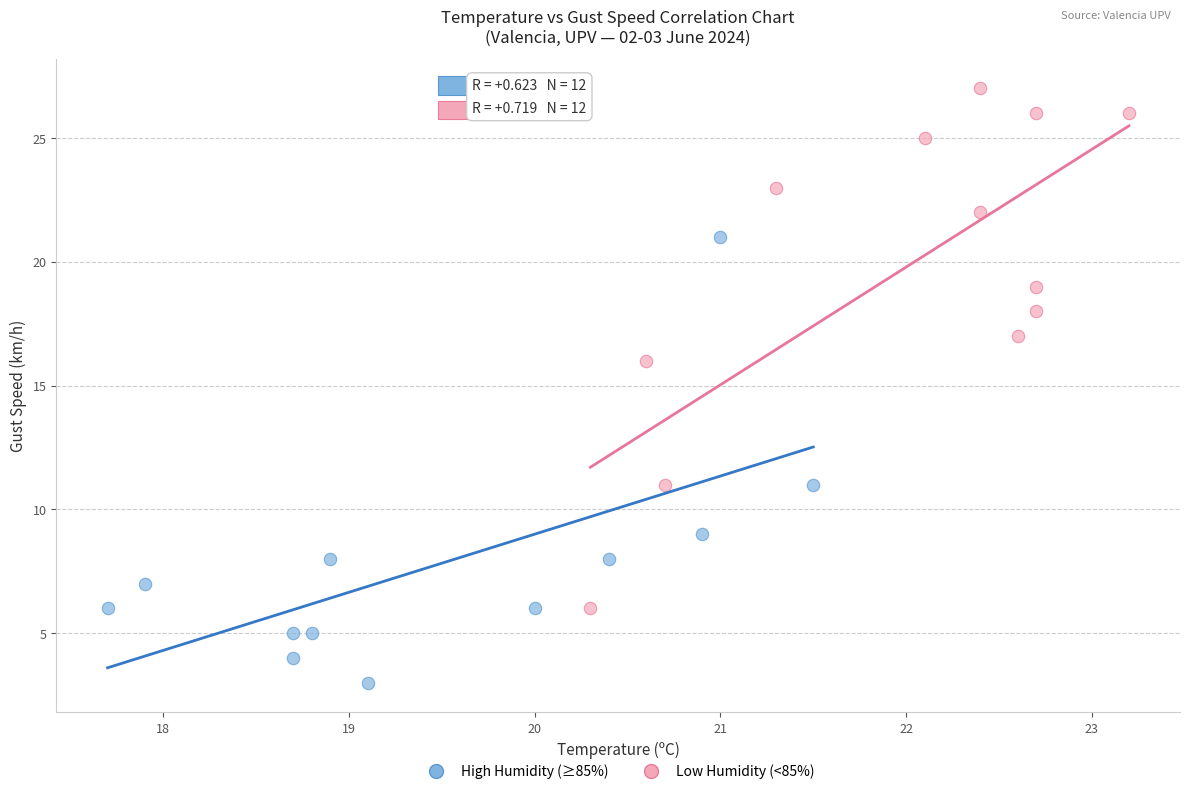

What are all the series names shown in the legend?

High Humidity (≥85%), Low Humidity (<85%)